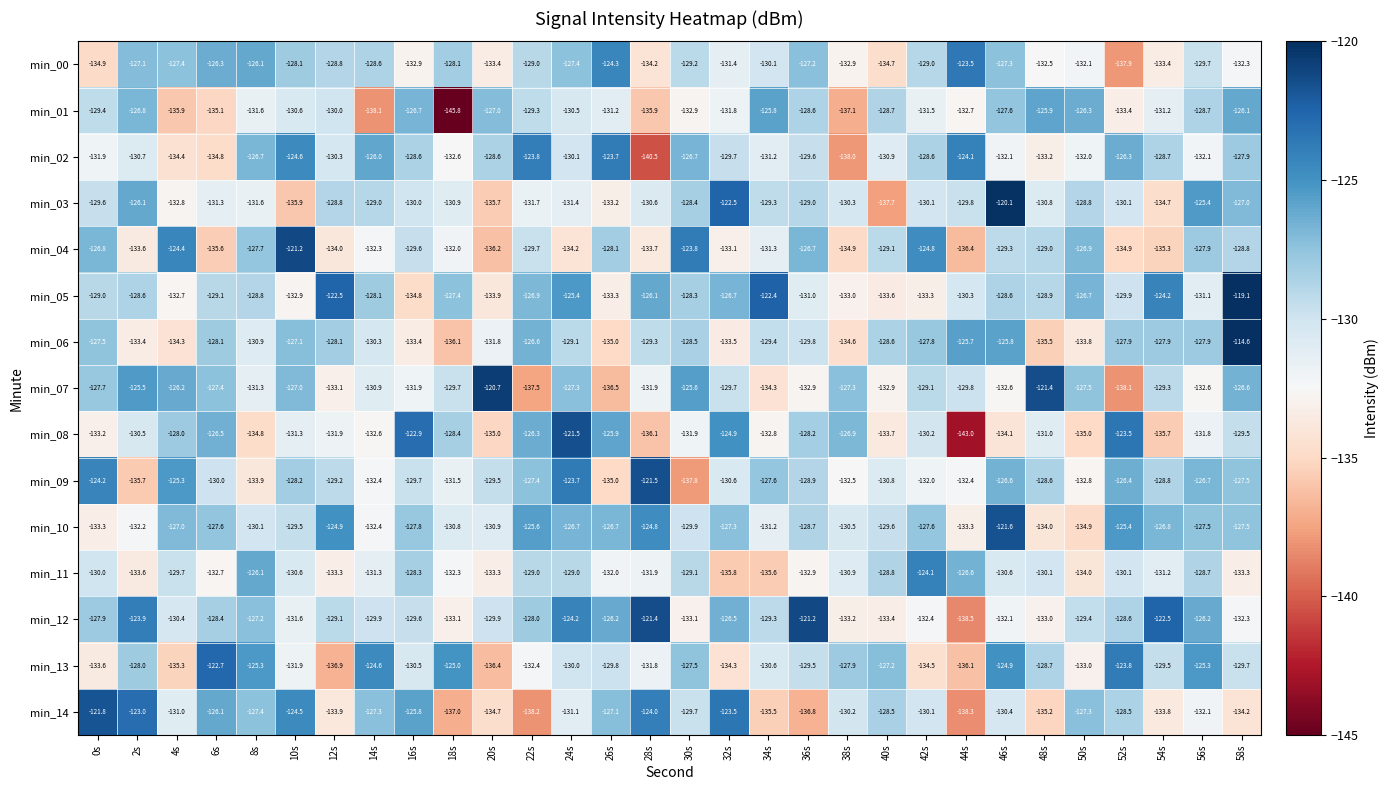

True or false: min_13 has a value of -125.3 at 8s.

True